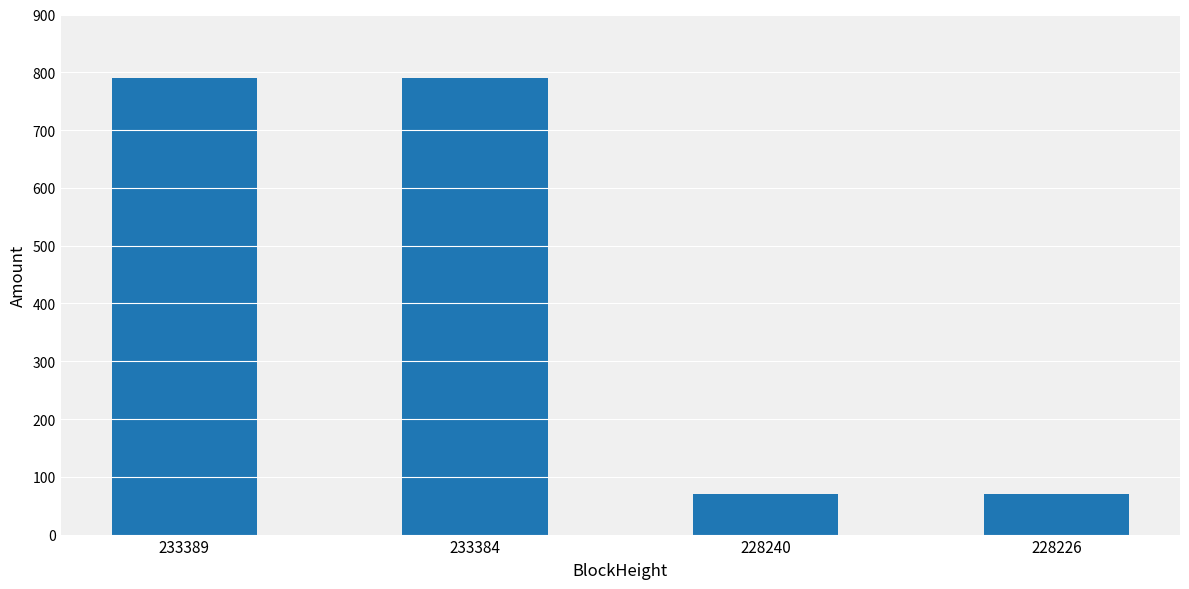

What is the difference between the values at 228240 and 233389?

720.0